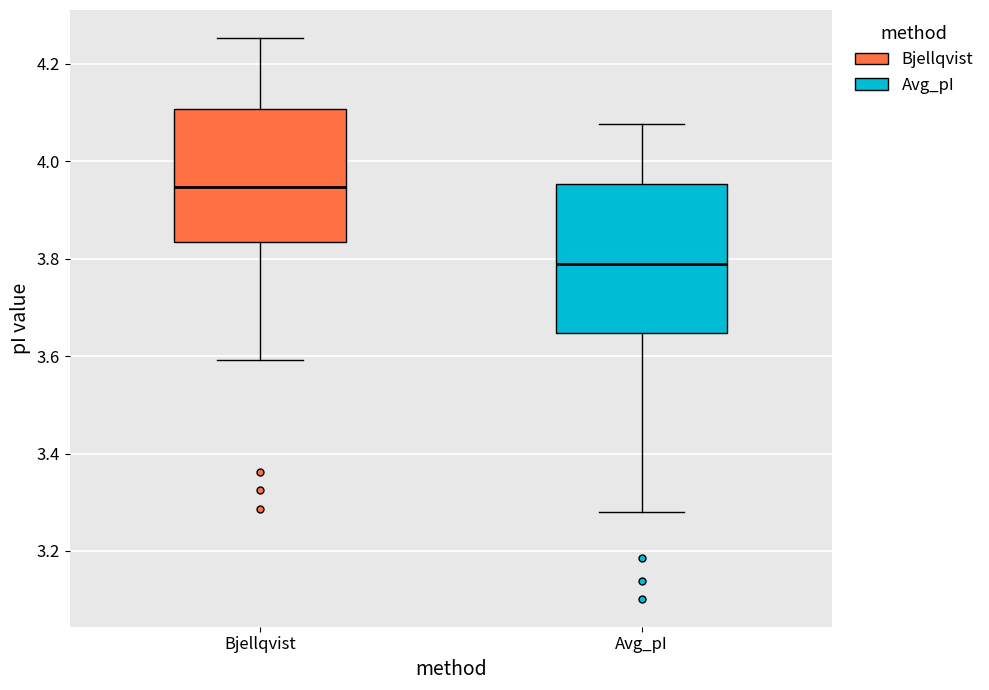

Reading left to right, read every box against the y-axis: the position of its median line, the range the box covers, and the ends of its whiskers. The values are not printed on the chart, so give them approximately, as read against the axis.

Bjellqvist: median 3.94, box 3.84 to 4.10, whiskers 3.60 to 4.26
Avg_pI: median 3.78, box 3.64 to 3.96, whiskers 3.28 to 4.08